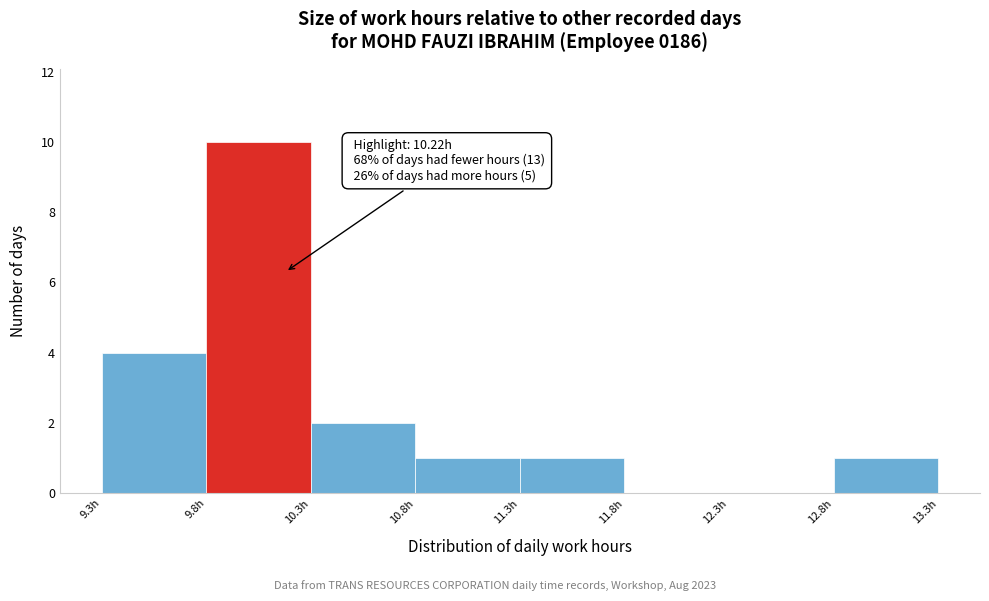

Which range on the x-axis has the tallest bar?

9.84 to 10.34